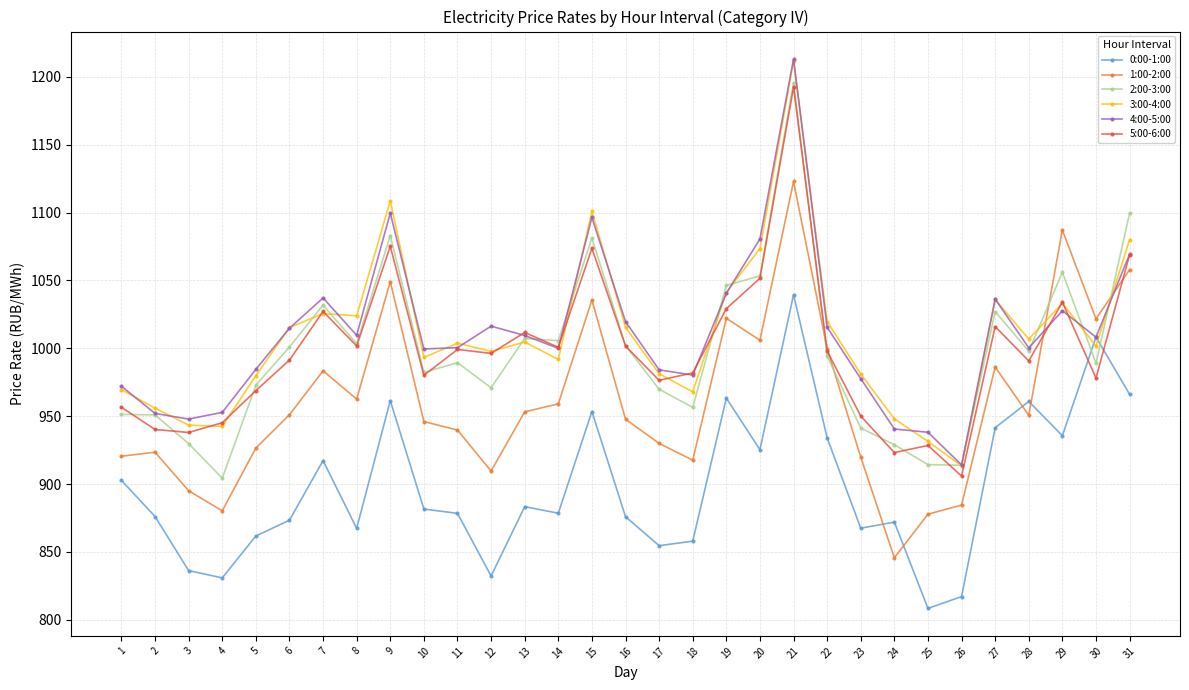

What is the spread (max minus min) of values at 14?

127.1